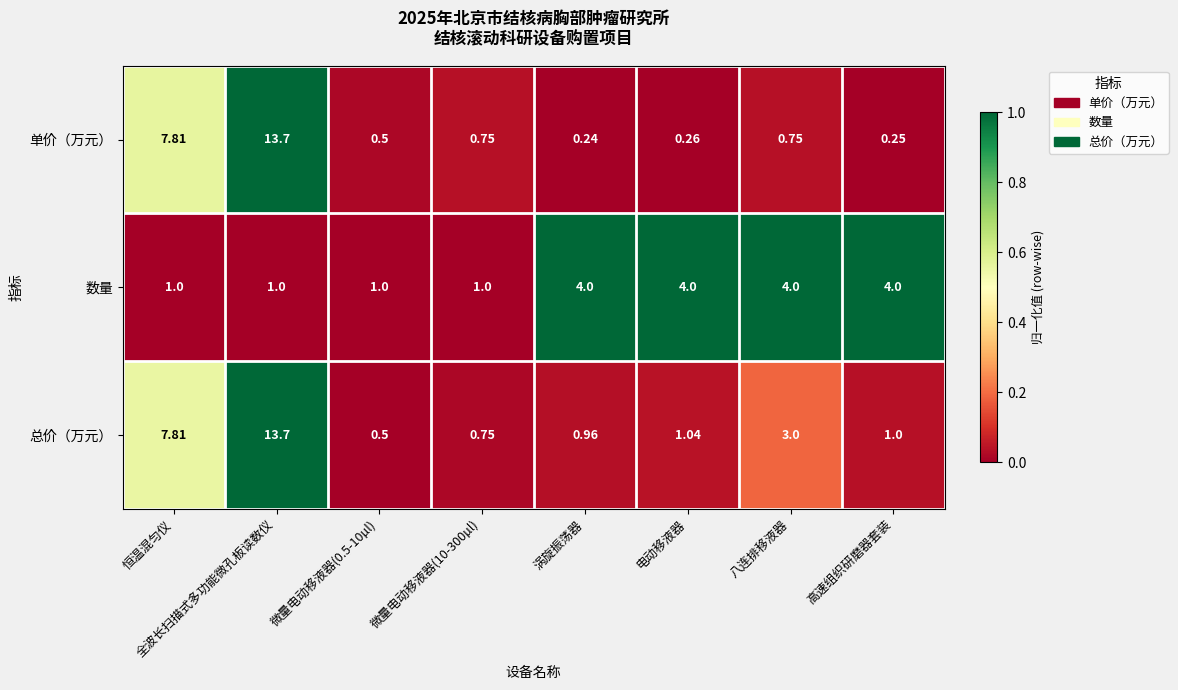

Which series has the largest total across all categories?

总价（万元）